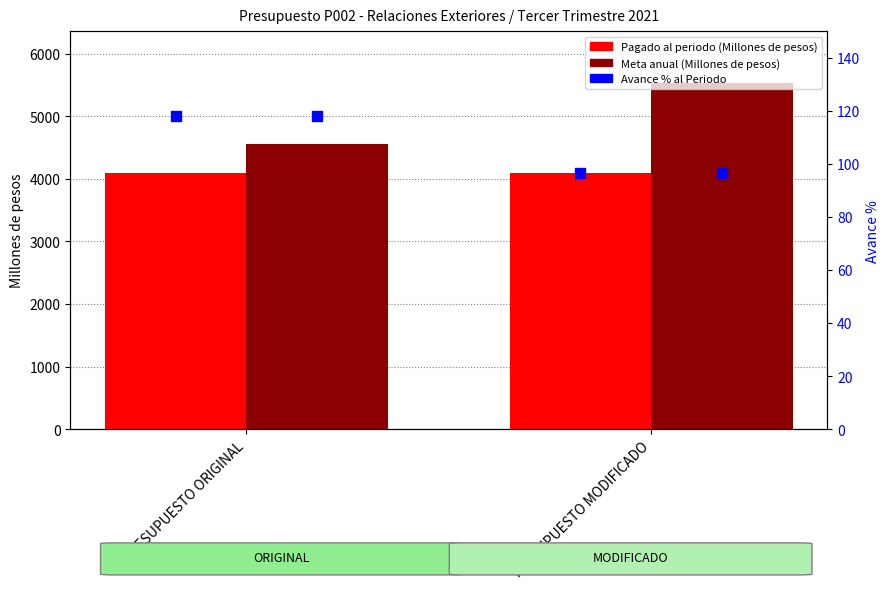

Which series contains the highest Y value?

Meta anual (Millones de pesos)